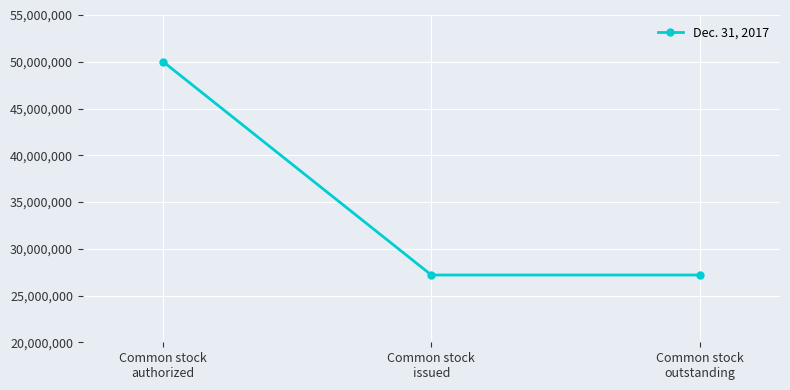

What is the minimum value shown in the chart?

27192186